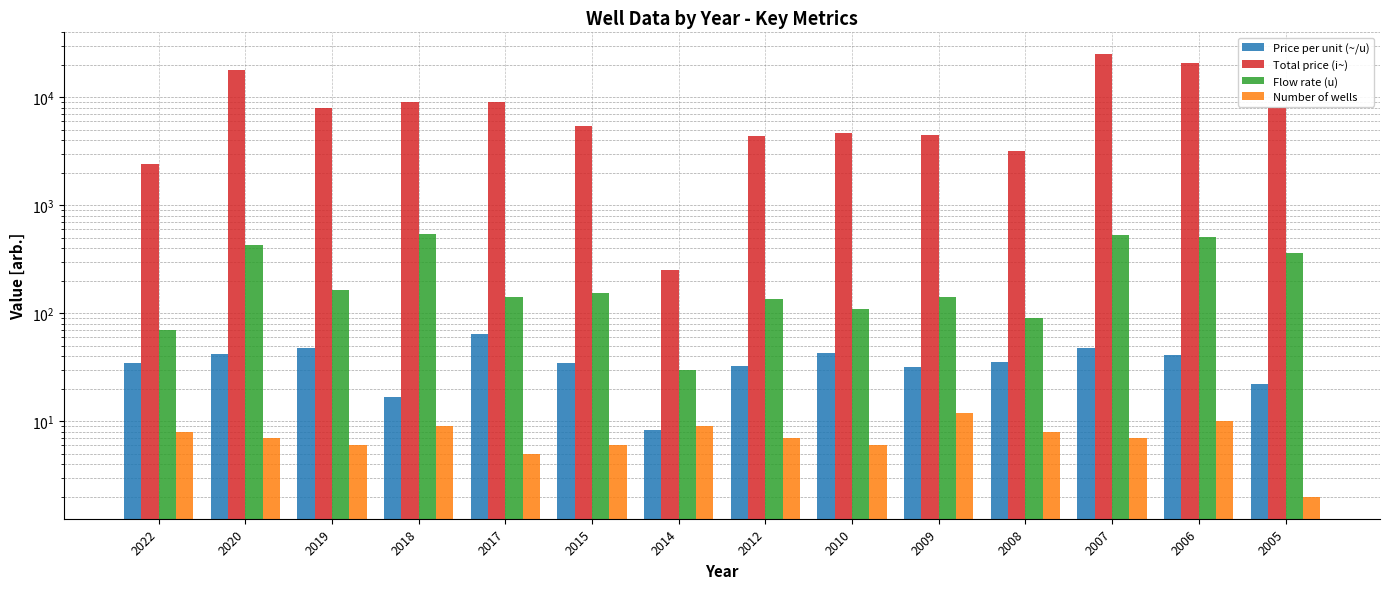

Which category has the lowest value across all series?

2005